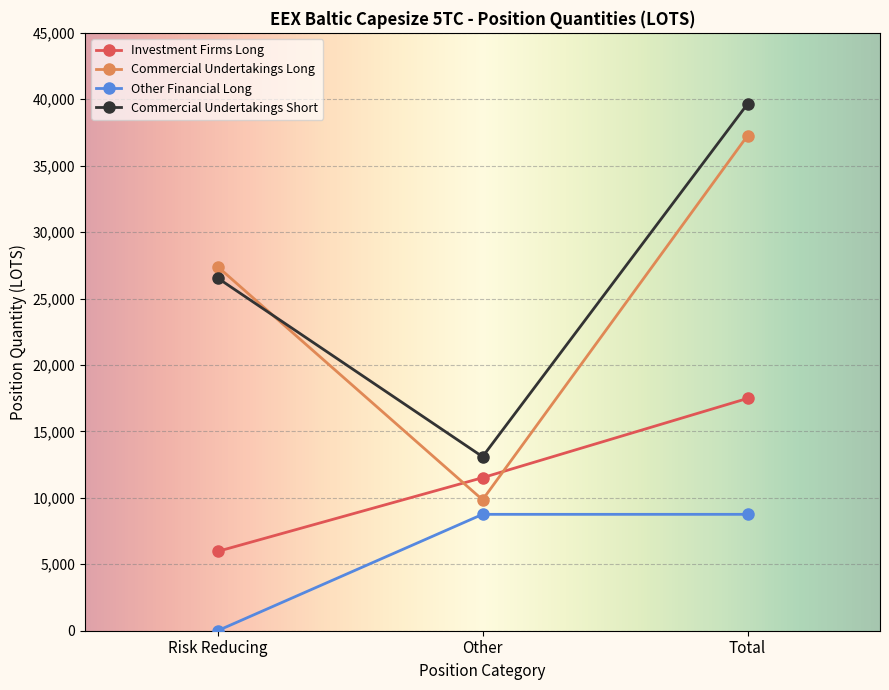

Does the chart display data point markers on the line(s)?

Yes